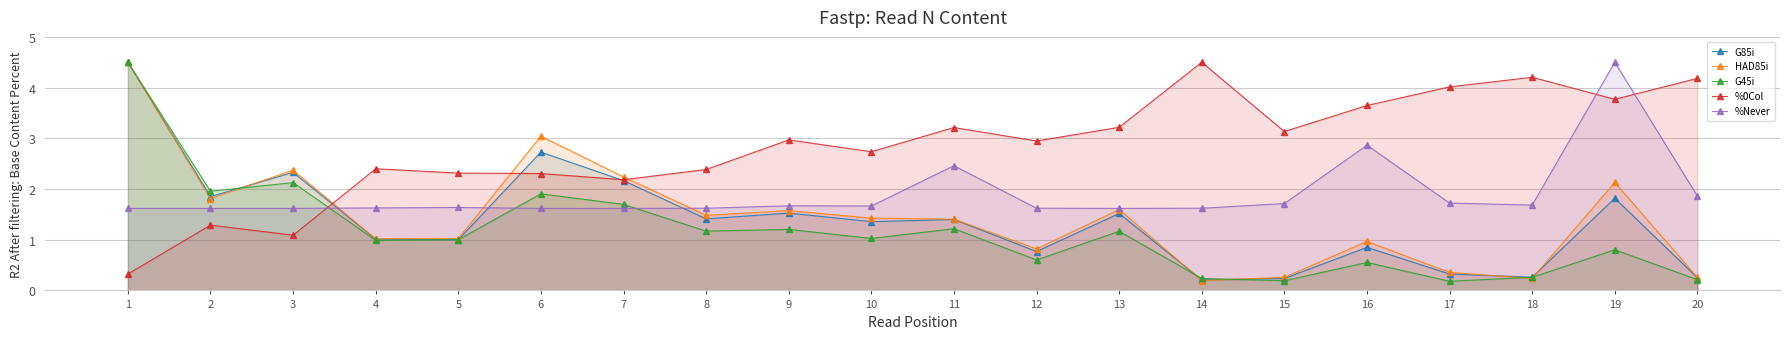

True or false: %Never has a value of 0.9 at 1.

False